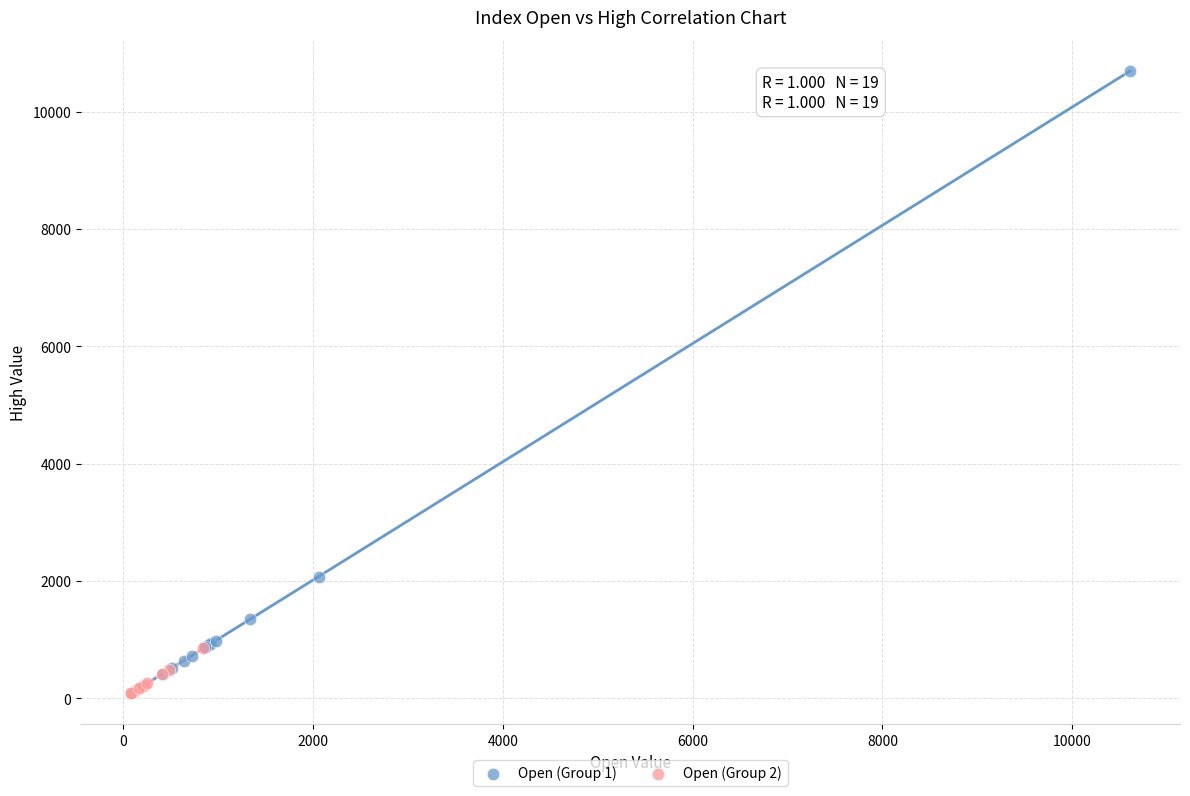

Which series has the widest spread of Y values?

Open (Group 1)